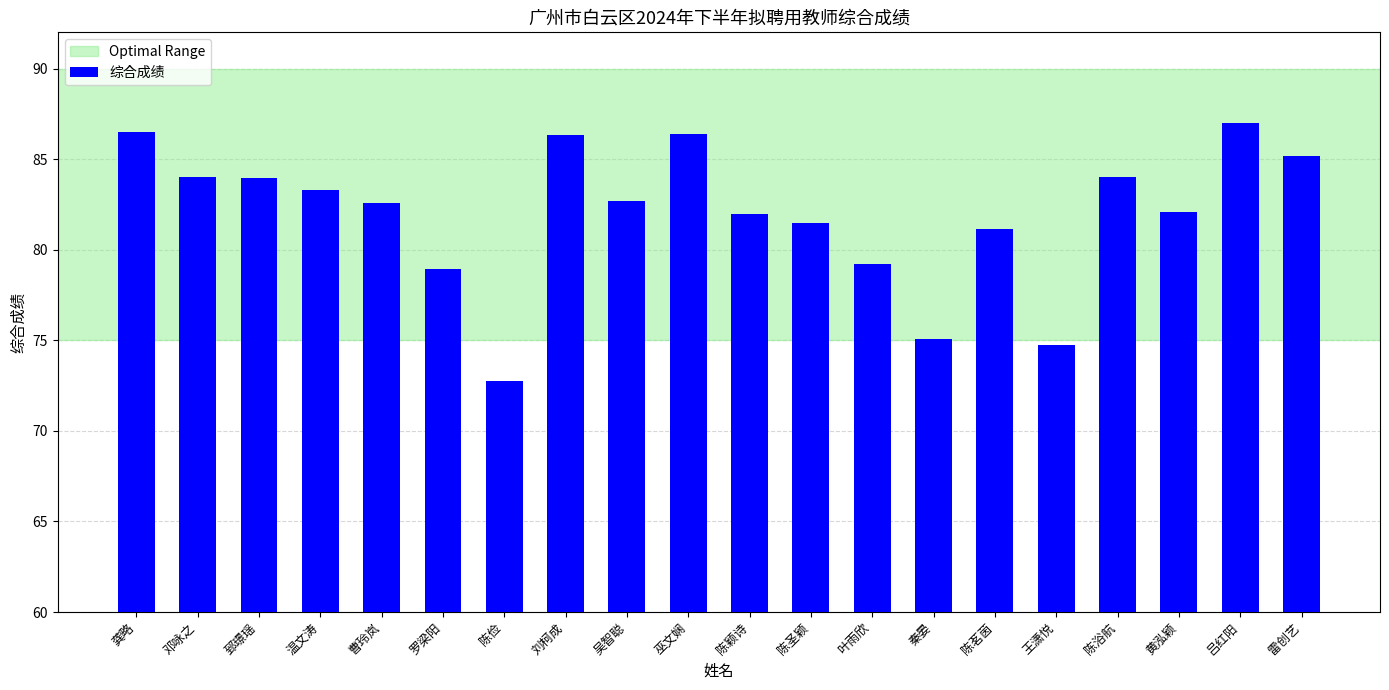

Does the chart contain stacked bars?

No